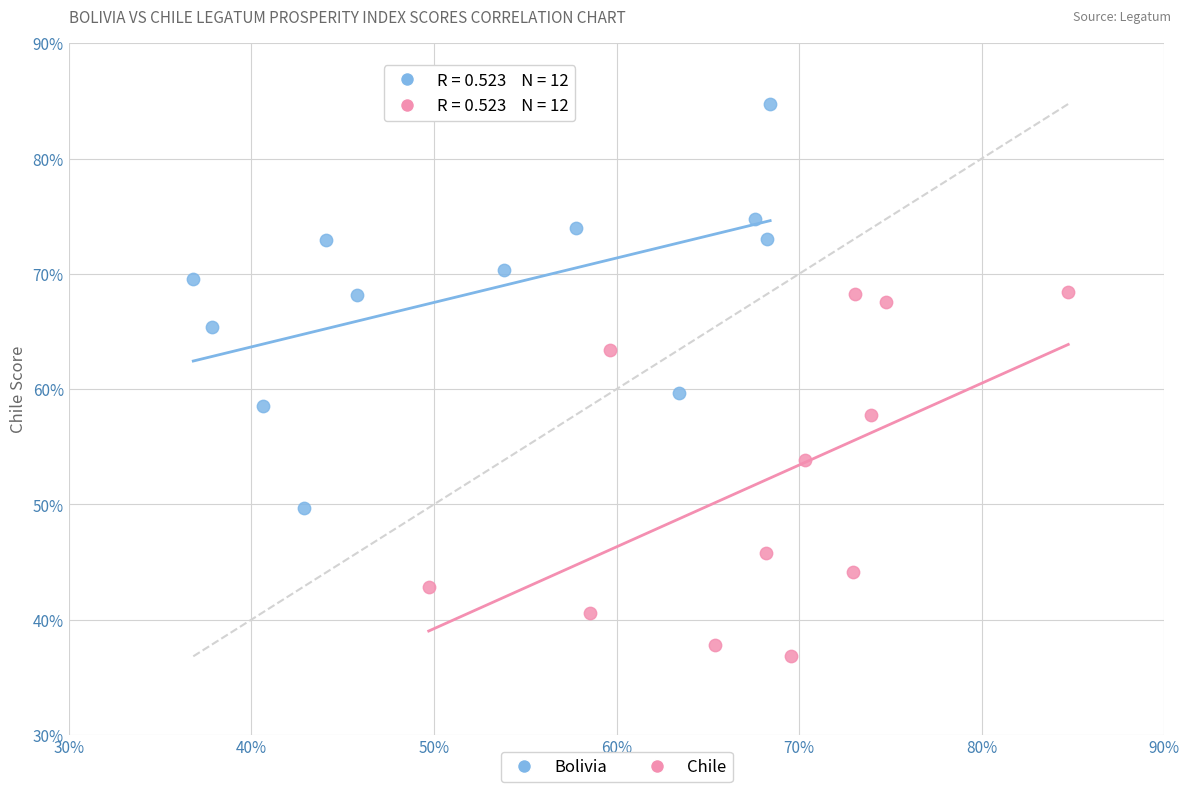

What are all the series names shown in the legend?

Bolivia, Chile